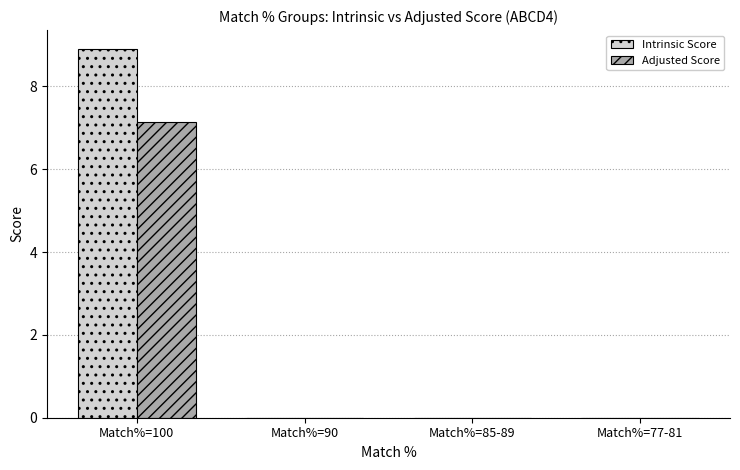

Between Match%=100 and Match%=85-89, which series saw the biggest shift?

Intrinsic Score